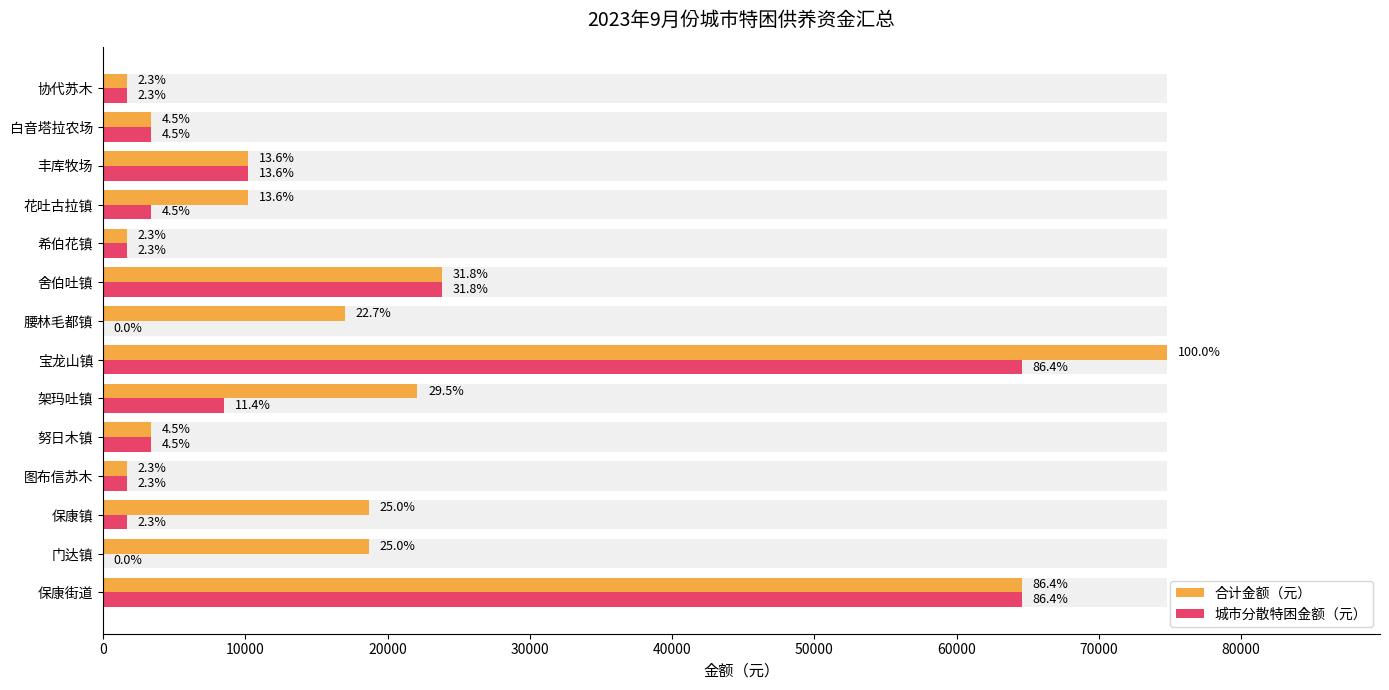

Reading left to right, transcribe all the data shown in this chart.

合计金额（元）: 64600	18700	18700	1700	3400	22100	74800	17000	23800	1700	10200	10200	3400	1700
城市分散特困金额（元）: 64600	0	1700	1700	3400	8500	64600	0	23800	1700	3400	10200	3400	1700